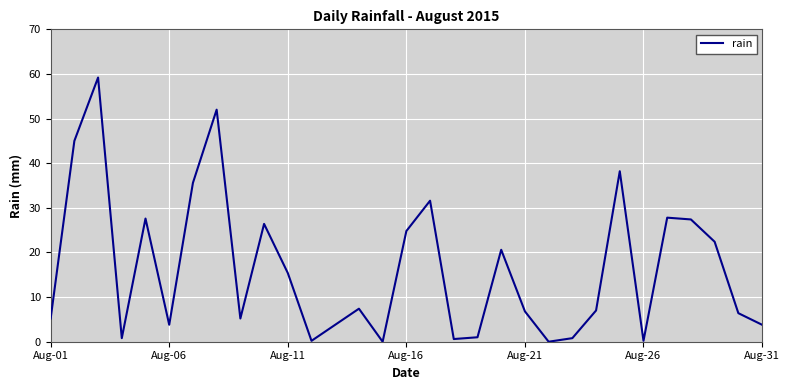

What is the greatest value displayed?

59.2